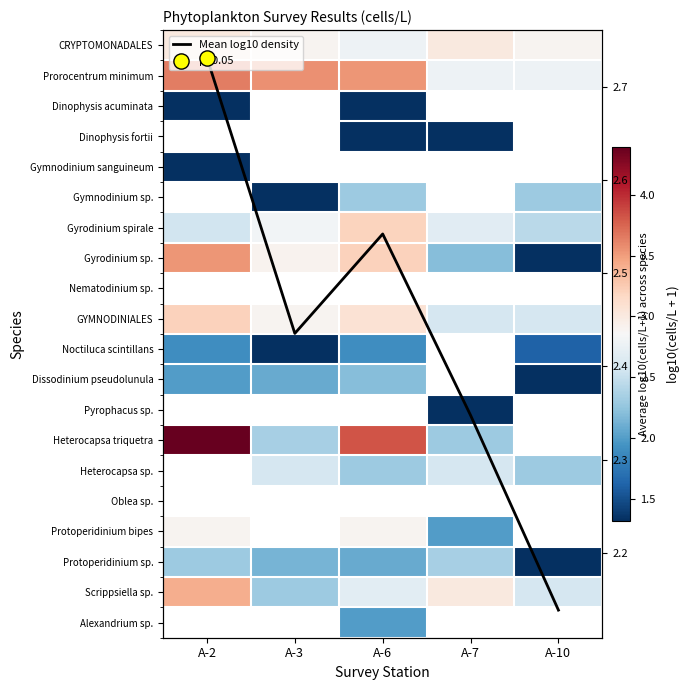

What is the spread (max minus min) of values at A-7?

1.7